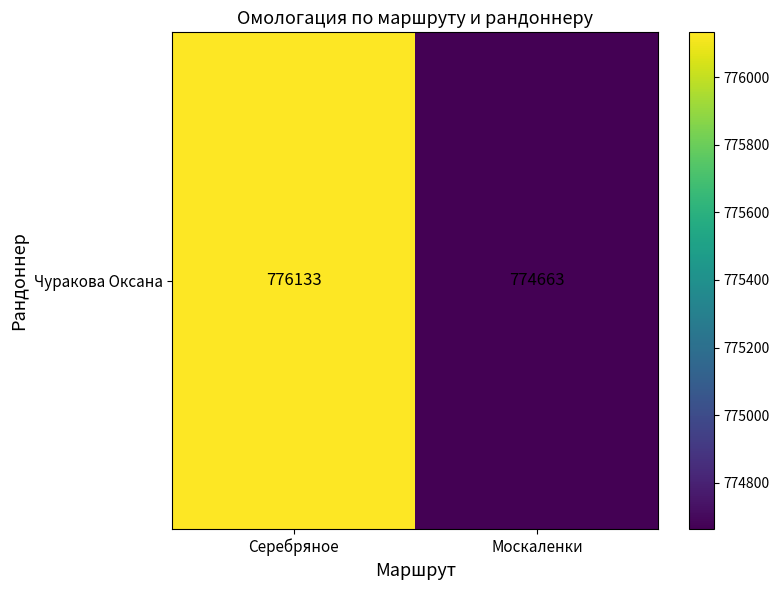

What is the maximum value shown in the chart?

776133